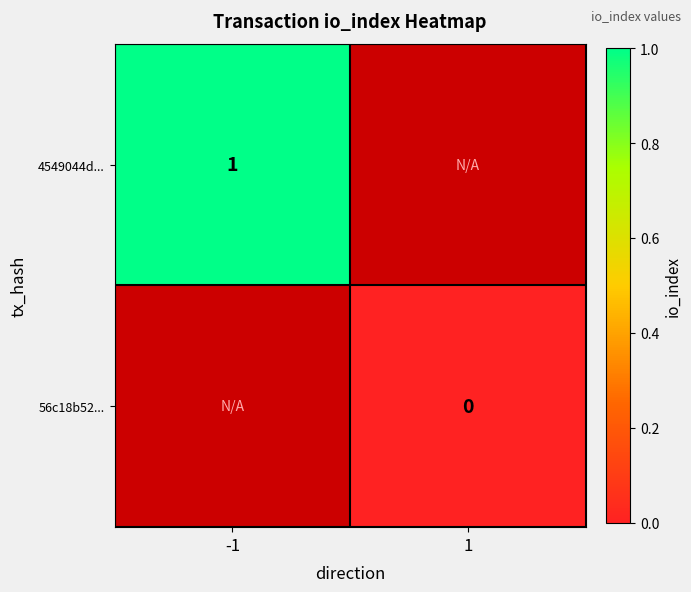

Count the number of categories in the chart.

2